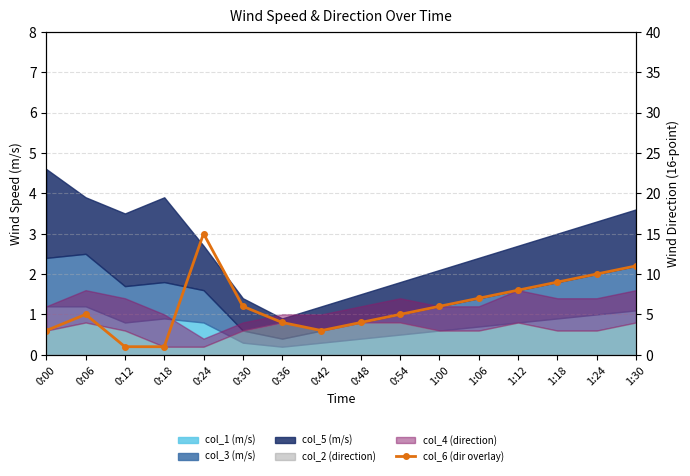

What is the label of the 12th point from the left?

1:06